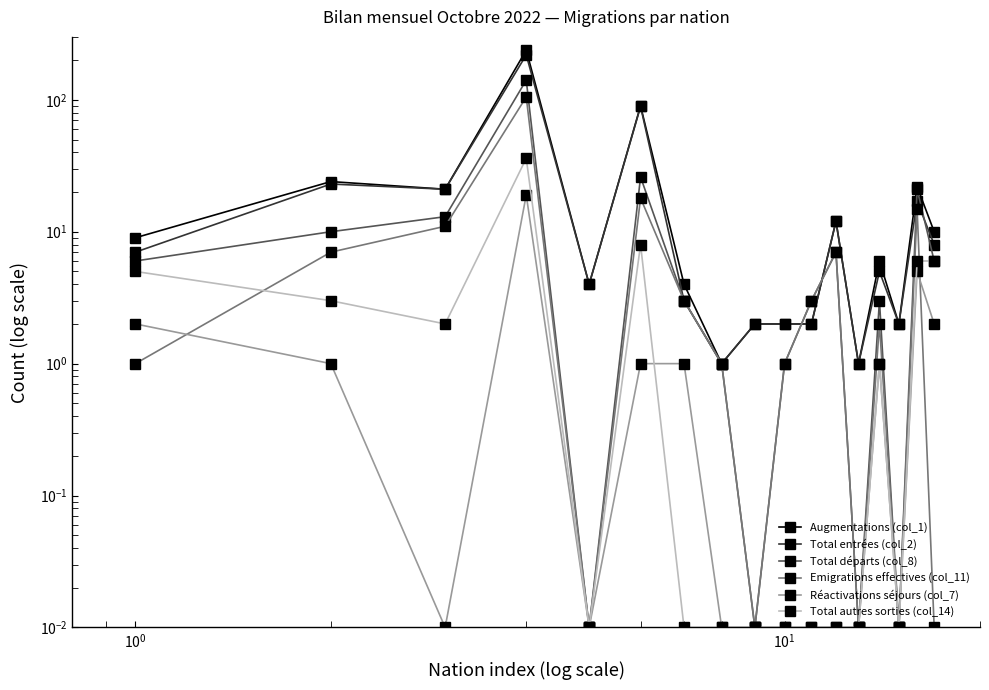

True or false: Total départs (col_8) and Total autres sorties (col_14) intersect in this chart.

False